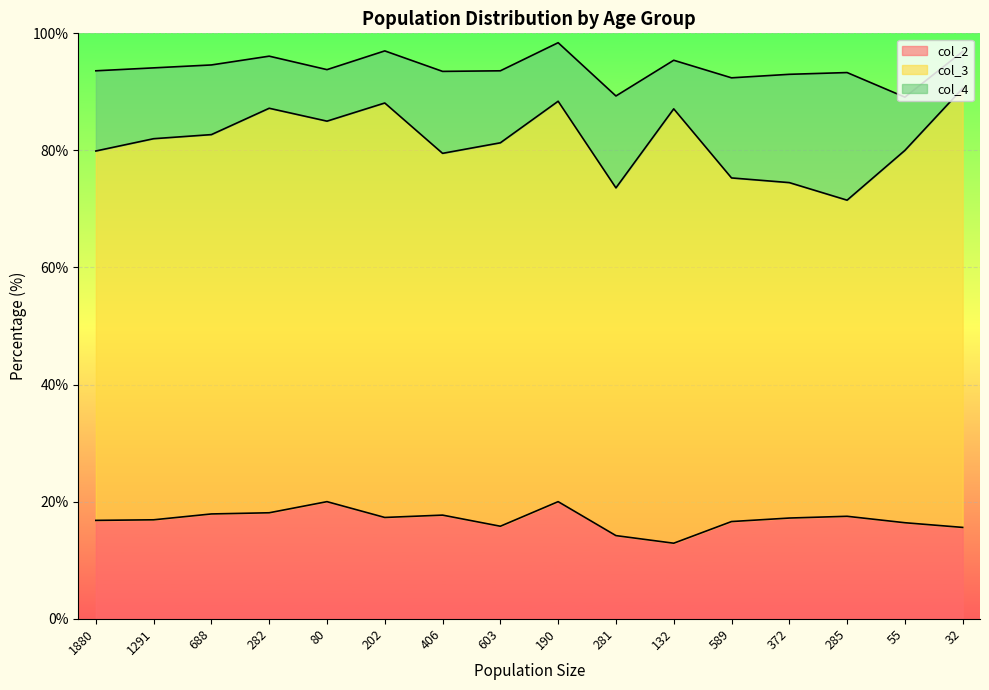

True or false: col_3 and col_4 intersect in this chart.

False